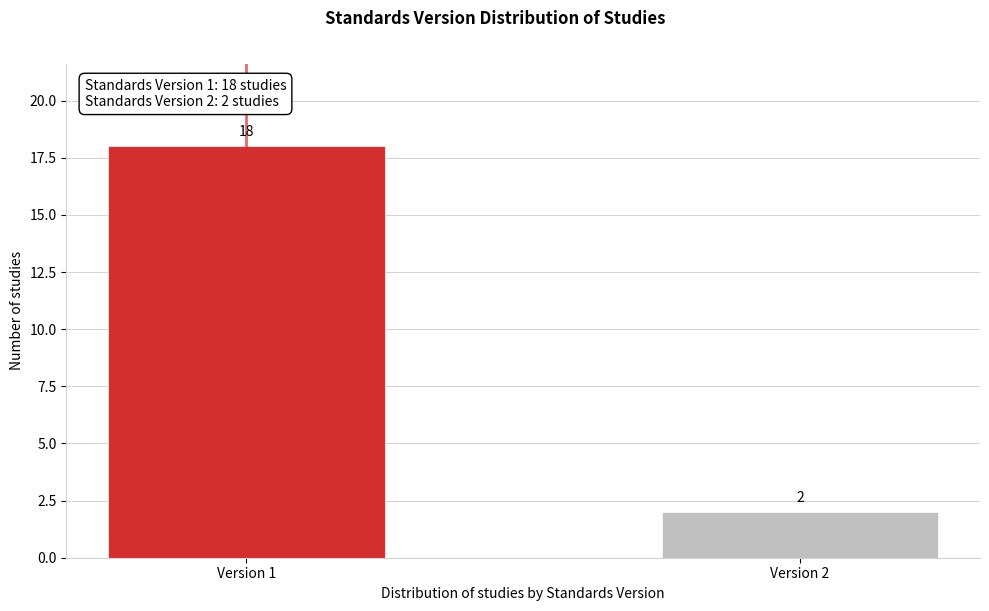

Reading left to right, extract all data points from this chart.

Version 1=18	Version 2=2